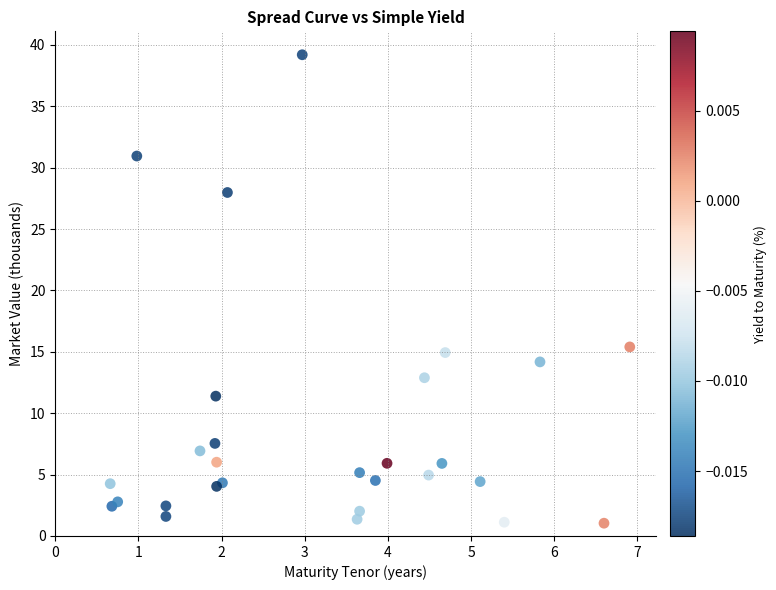

What Y value in the scatter plot is closest to 20?

15.4